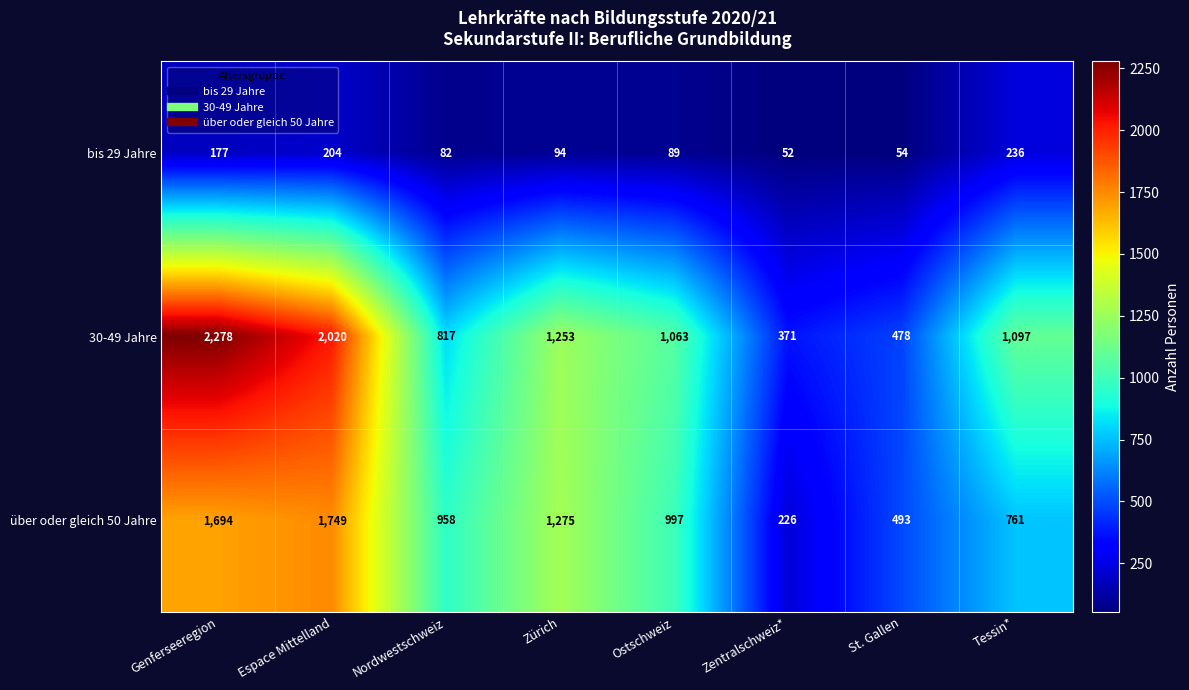

At how many categories does at least one series exceed 808?

6